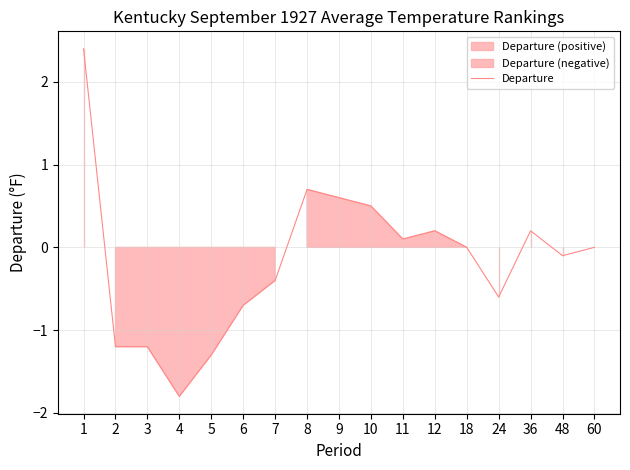

What is the difference between the second highest and minimum values?

2.5